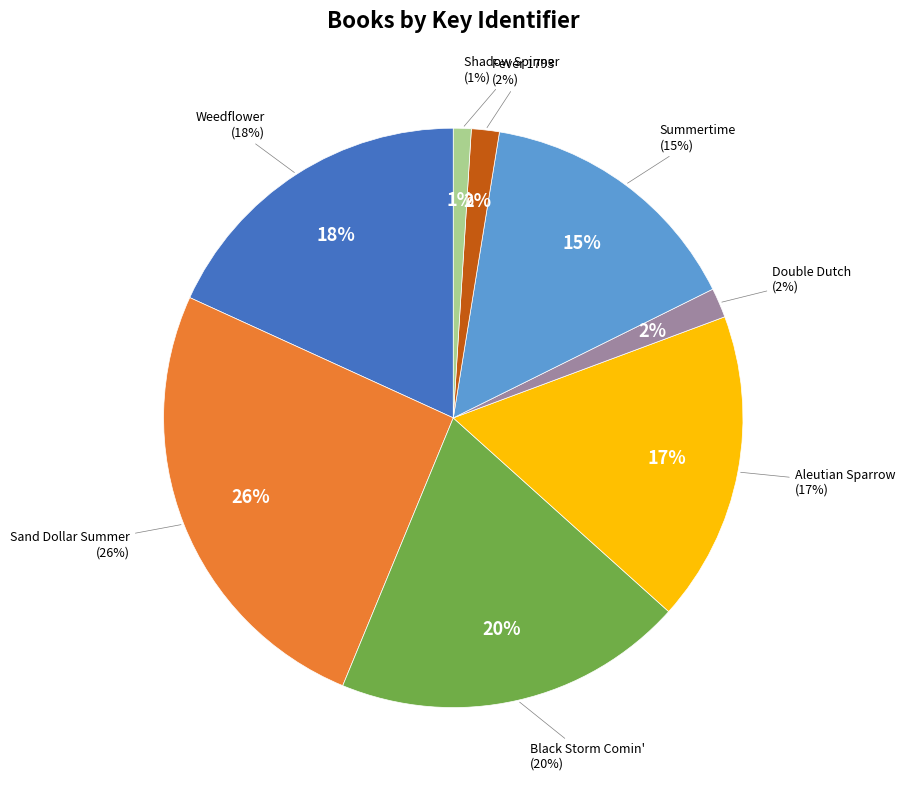

What is the change in value from Weedflower to Fever 1793?

-19169953